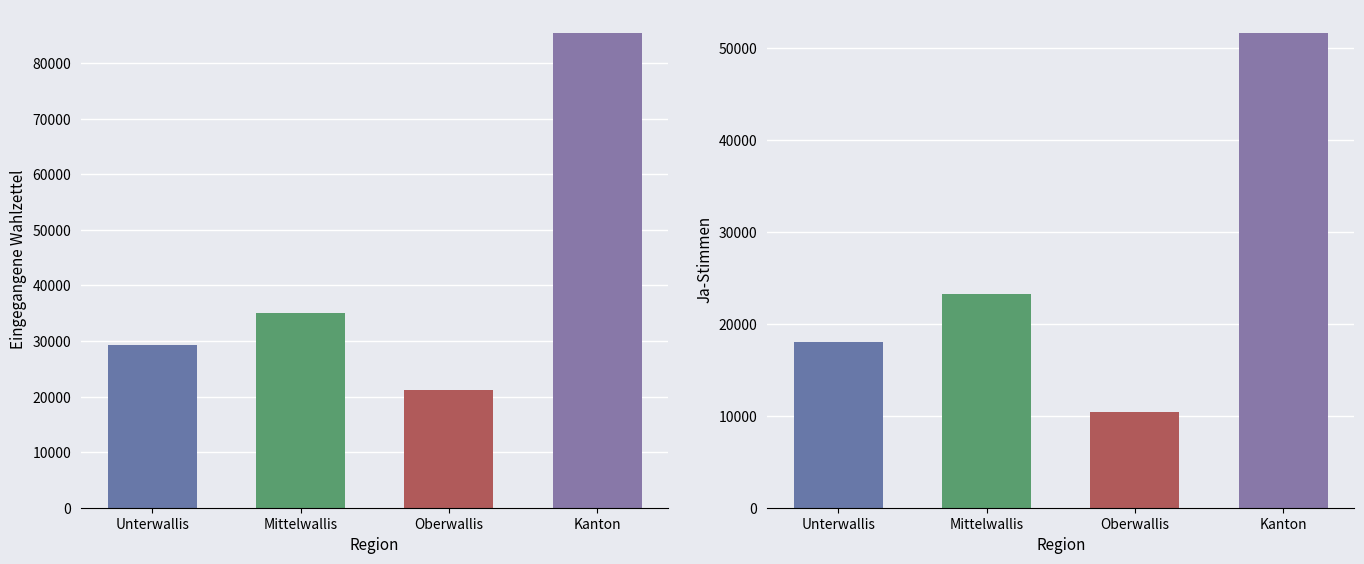

What is the change in value from Unterwallis to Kanton?

+56187